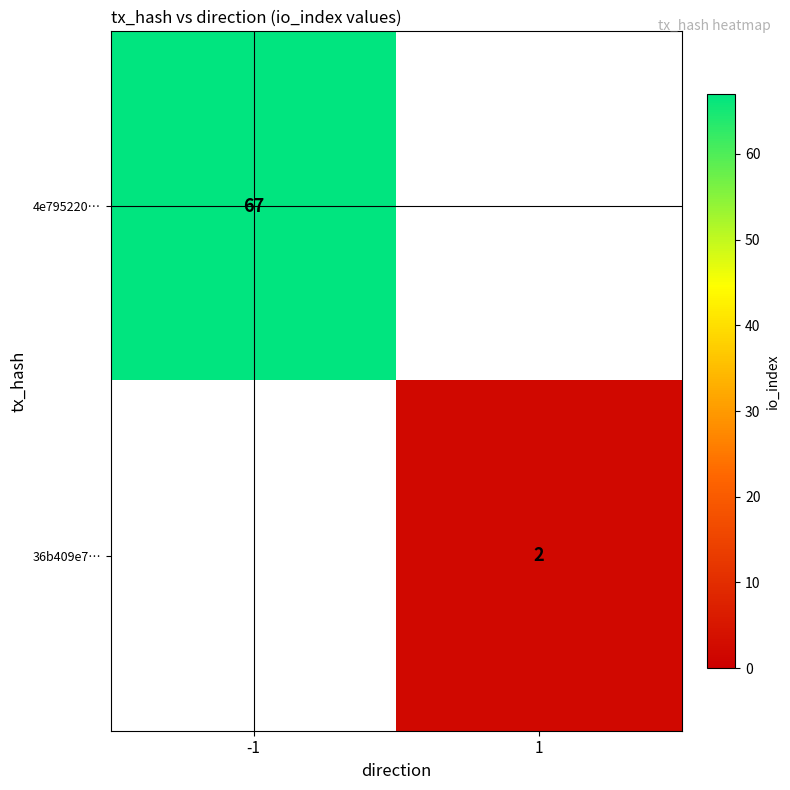

True or false: 36b409e7… has a value of 2 at 1.

True